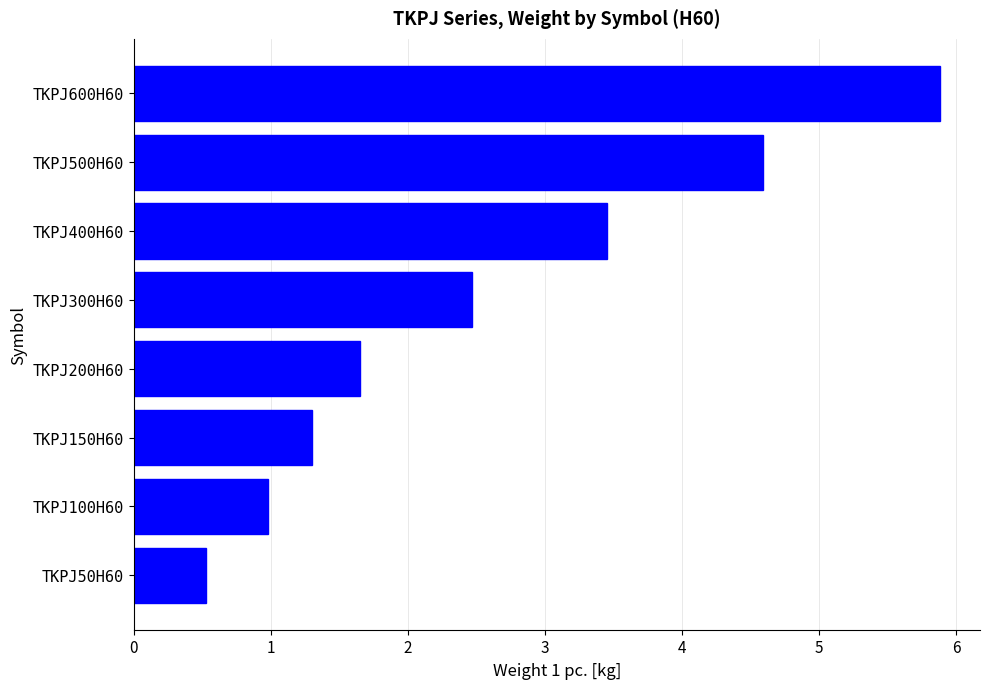

Between TKPJ200H60 and TKPJ300H60, which is larger?

TKPJ300H60